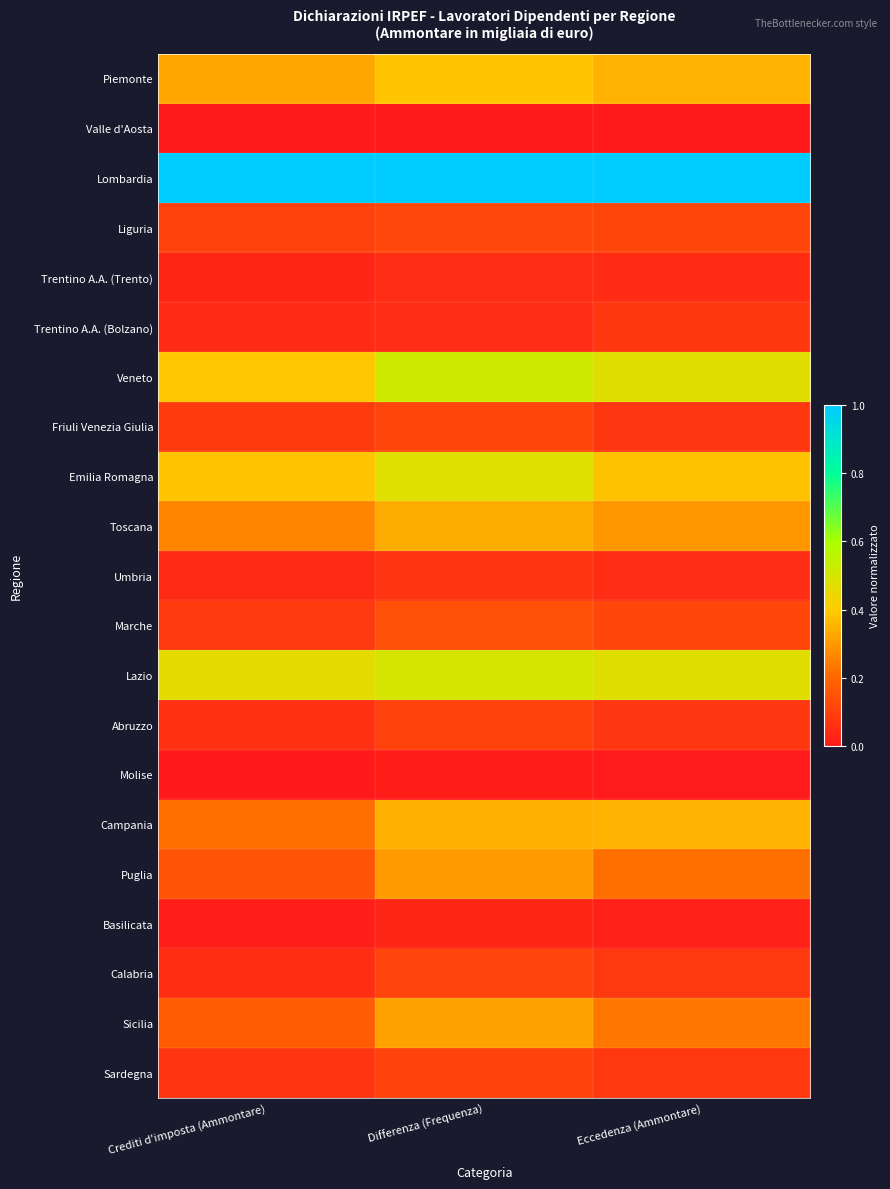

At which category is the sum across all series the highest?

Differenza (Frequenza)